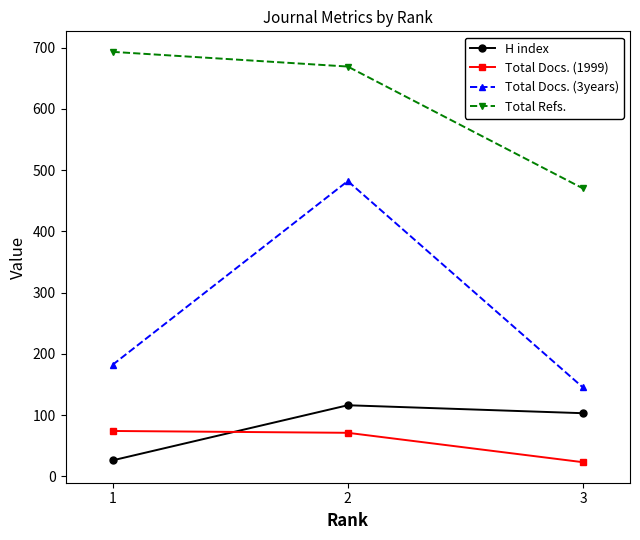

What is the spread (max minus min) of values at 1?

667